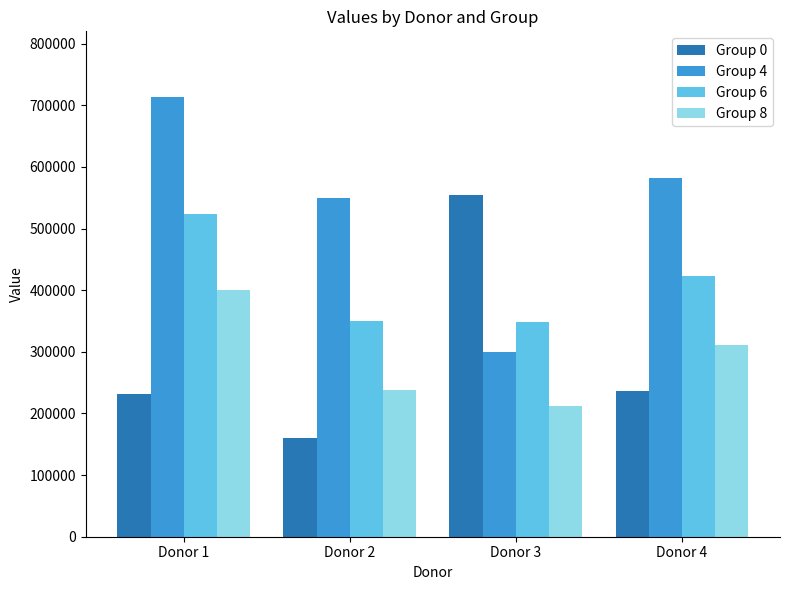

What is the highest value of the Group 6 series?

524000